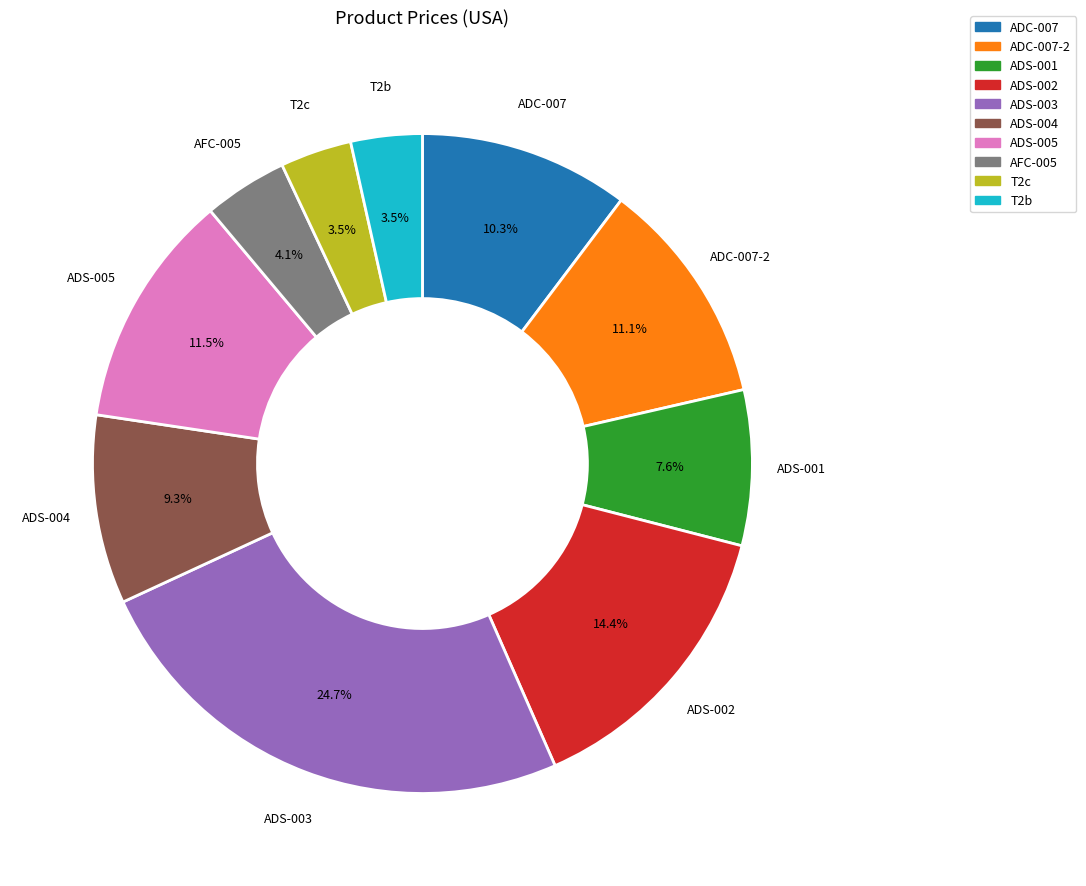

Which category has the biggest portion of the pie?

ADS-003